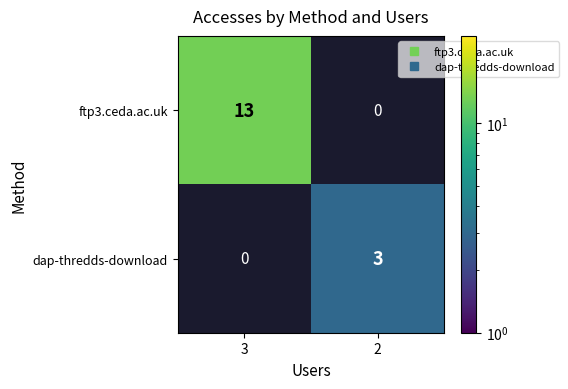

Which series has the largest range (max minus min)?

ftp3.ceda.ac.uk